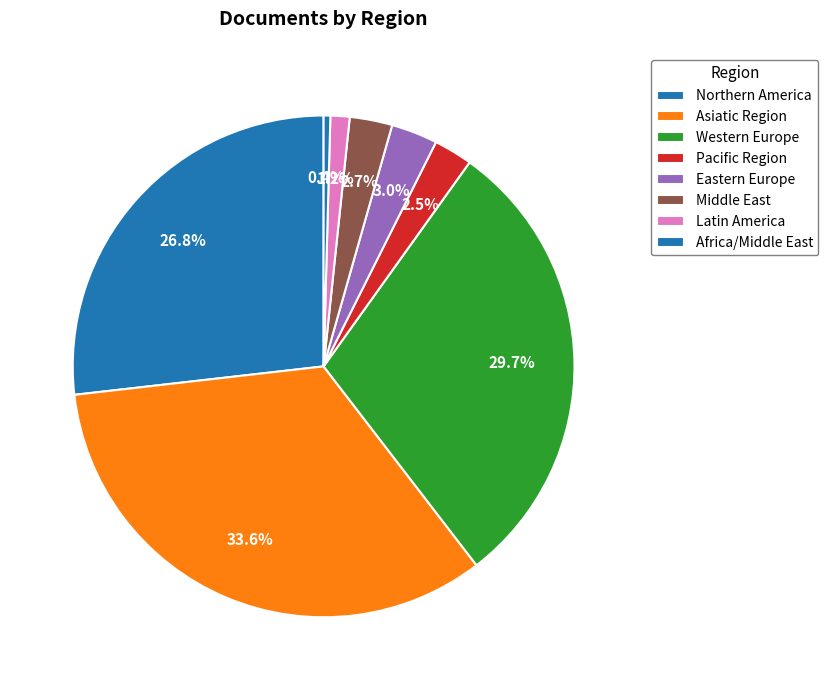

Does Western Europe account for over 50% of the chart?

No